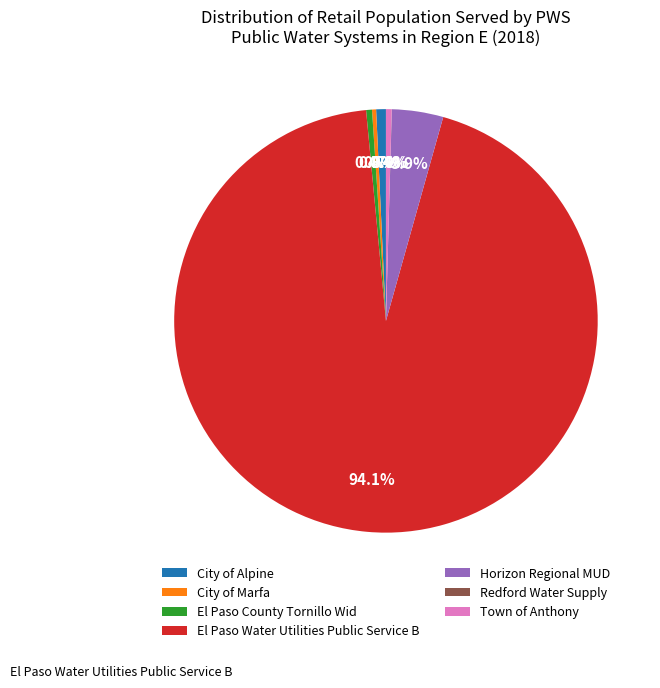

Which slice is the largest?

El Paso Water Utilities Public Service B